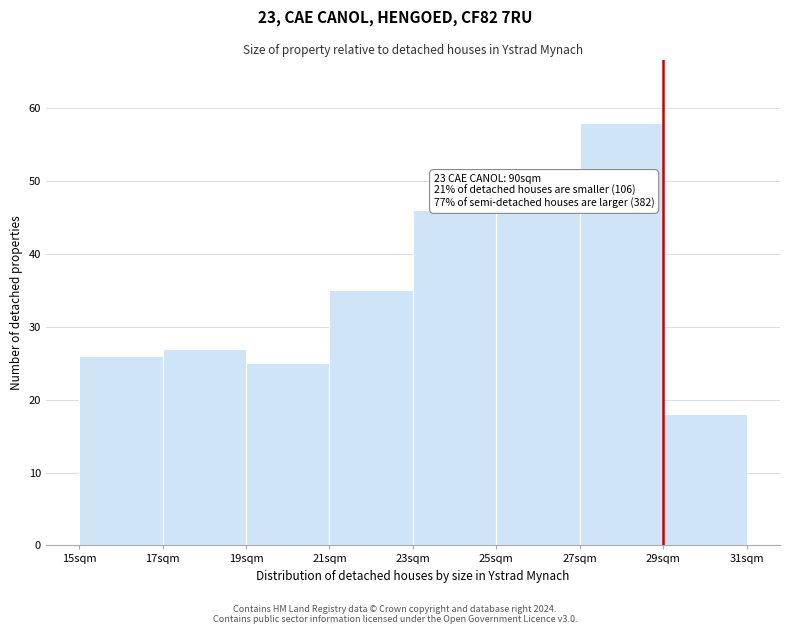

Over which range of the x-axis is the bar tallest?

27 to 29